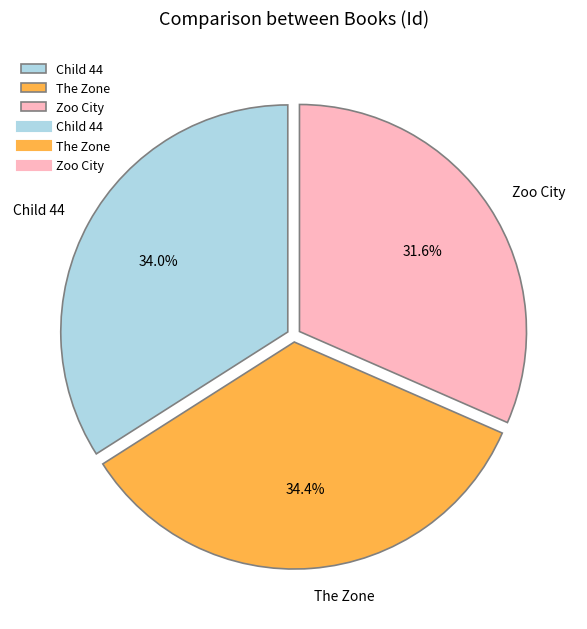

Is it true that Zoo City is 32% of the pie?

True